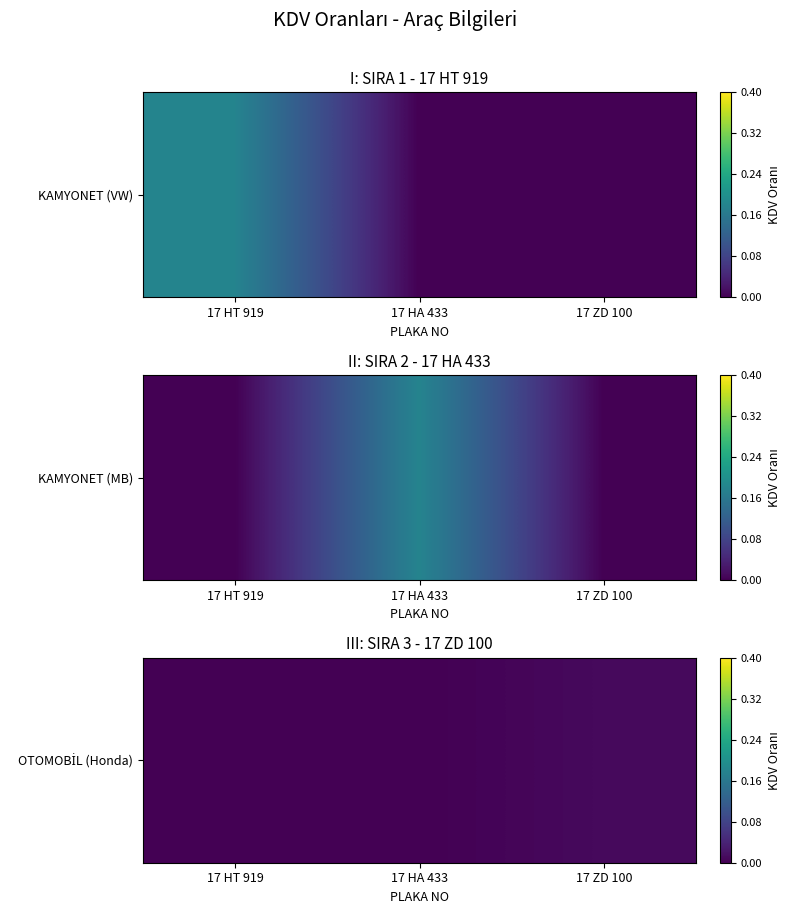

Which has a higher value, 17 HT 919 or 17 HA 433?

17 HT 919